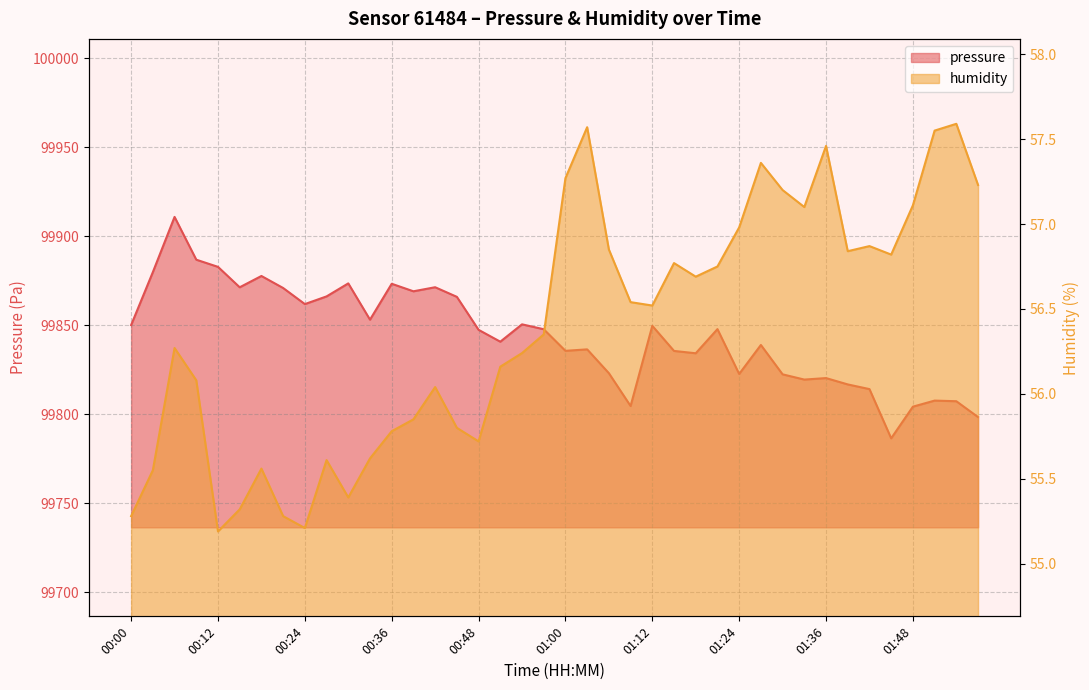

What is the value of the humidity point at the 19th from the left?

56.2